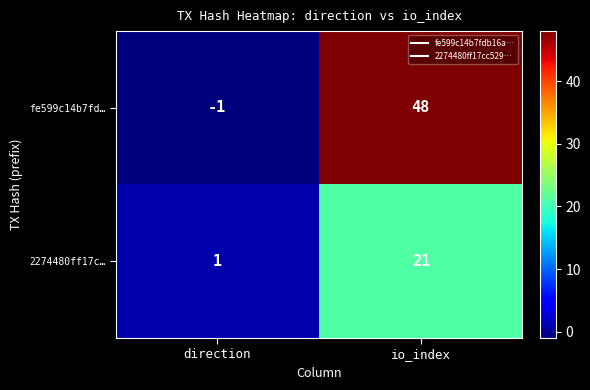

What is the smallest value displayed?

-1